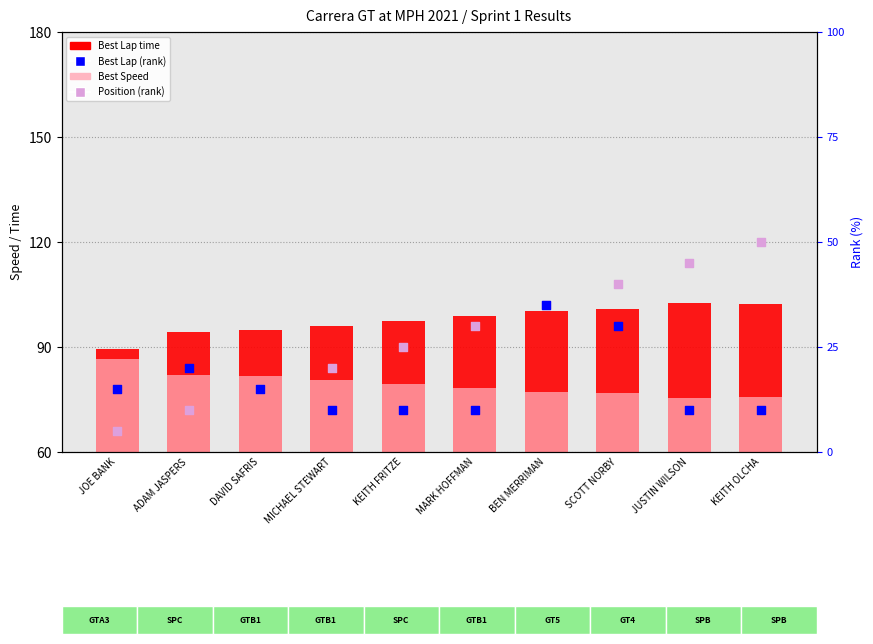

At how many categories does at least one series exceed 13?

10